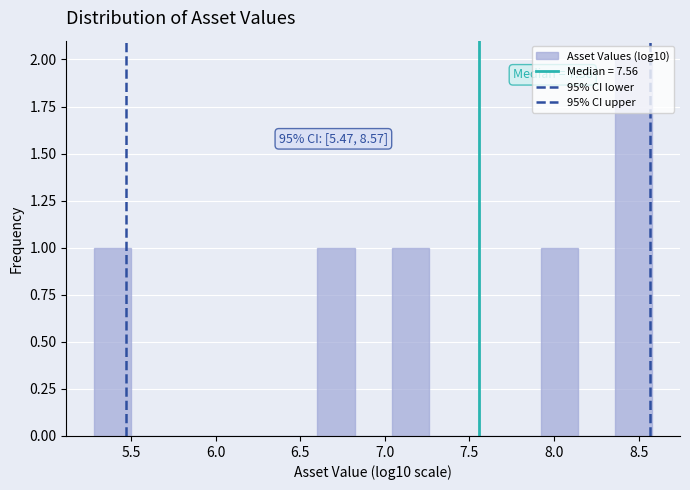

Over which range of the x-axis is the bar tallest?

8.35 to 8.60